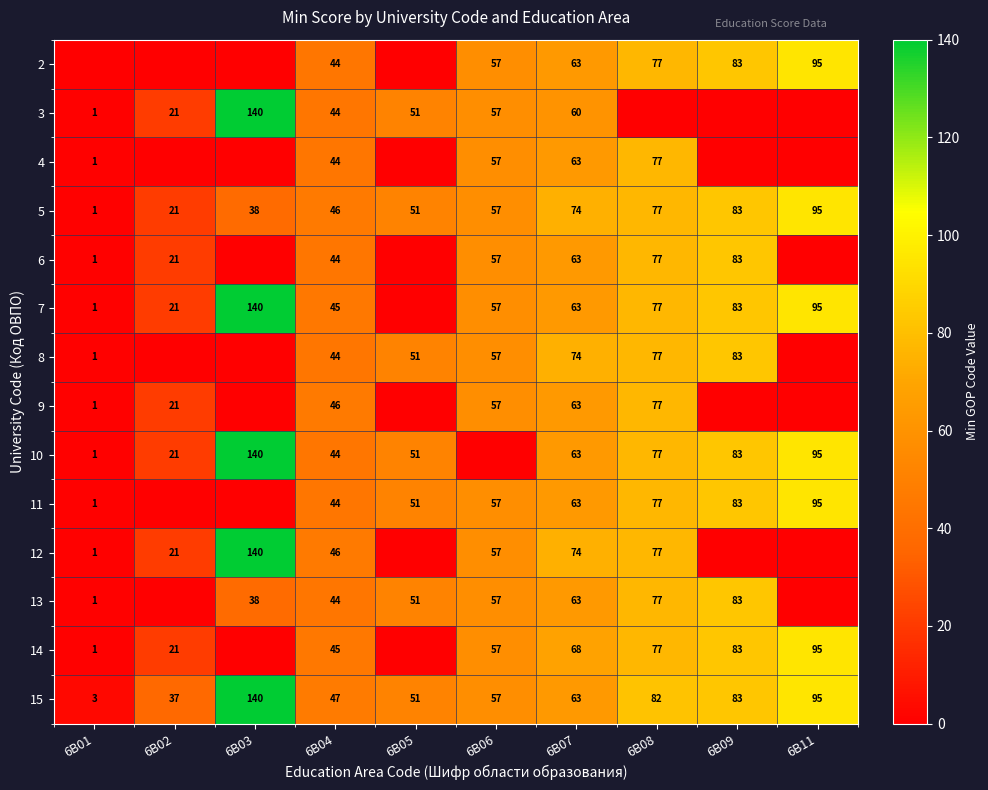

Which has a higher value, 6B05 or 6B06?

6B06